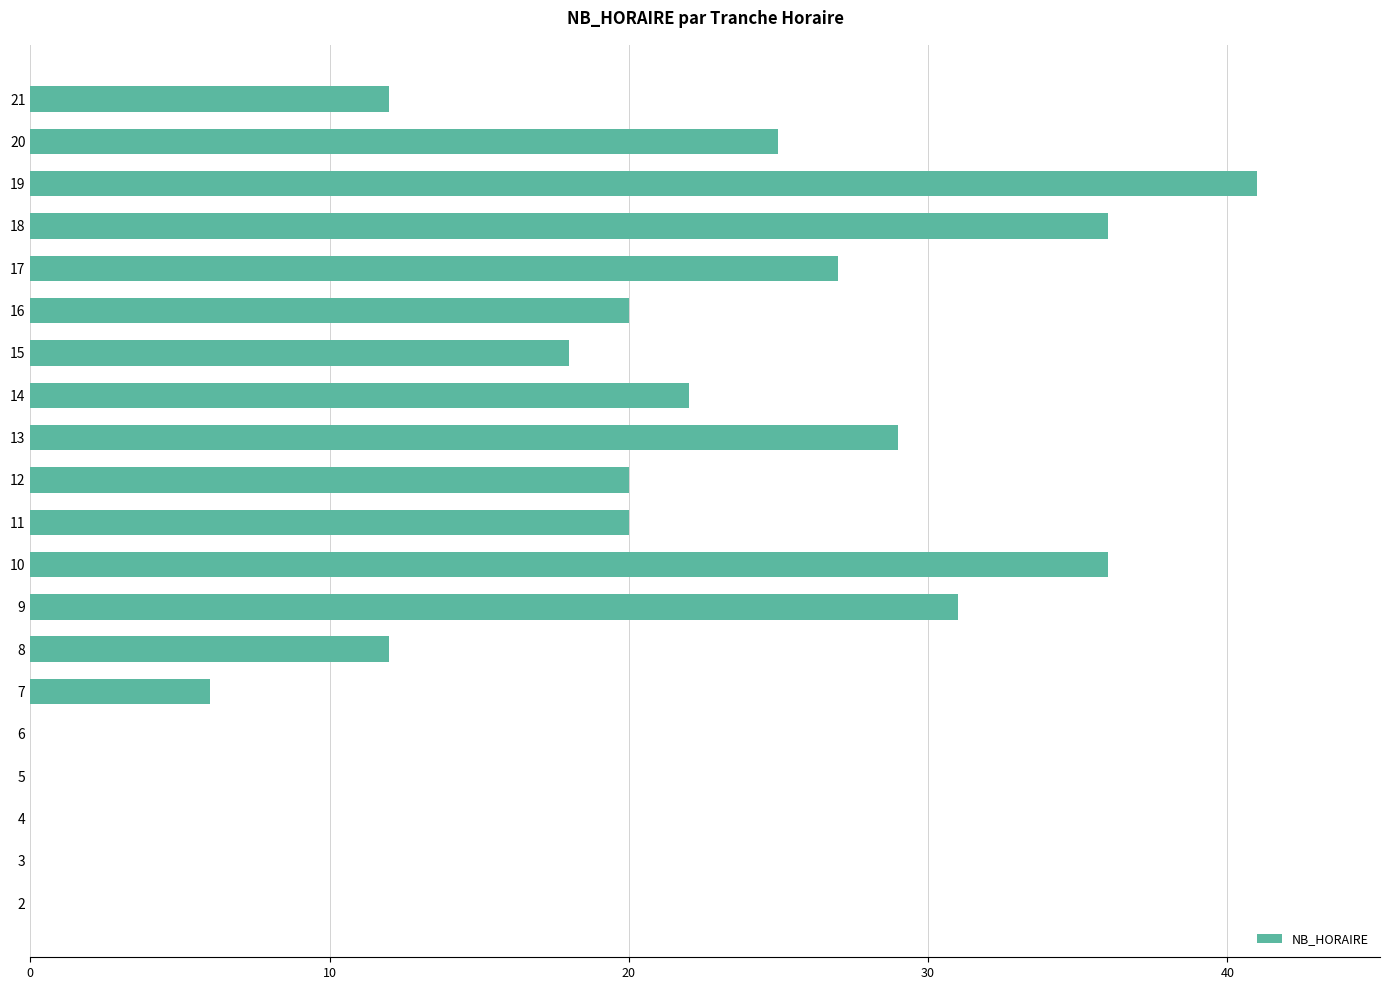

The chart shows a value of 36 at 18. True or false?

True